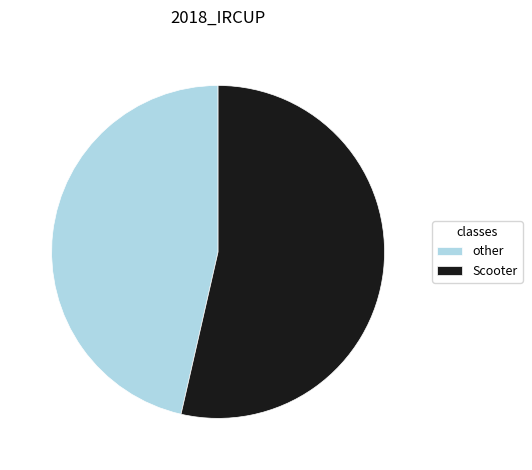

Combined, do other and Scooter account for over 50%?

Yes